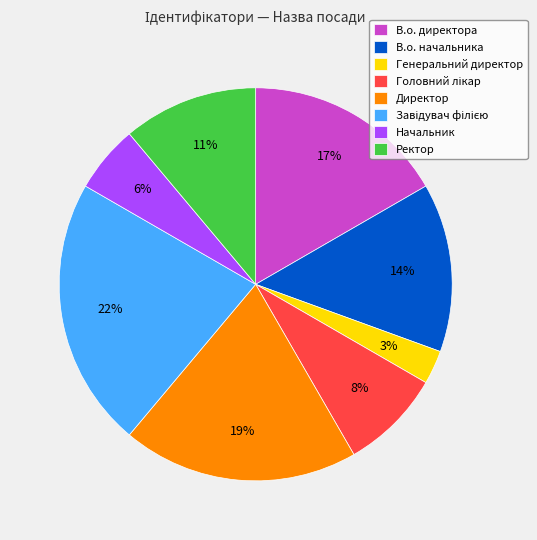

What is the smallest slice in the pie chart?

Генеральний директор